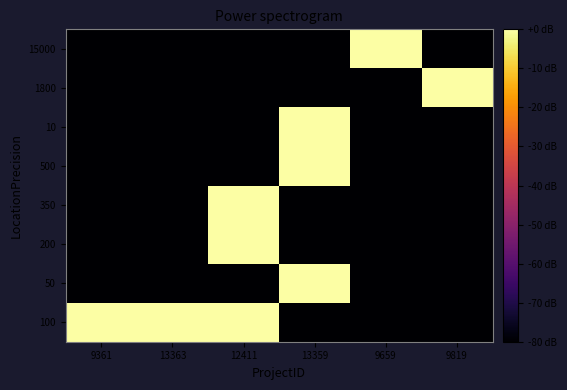

Between 9819 and 13359, which is larger?

9819